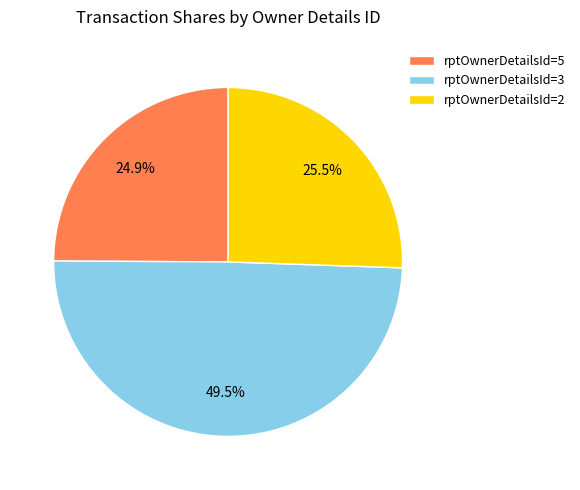

Combined, do rptOwnerDetailsId=5 and rptOwnerDetailsId=3 account for over 50%?

Yes